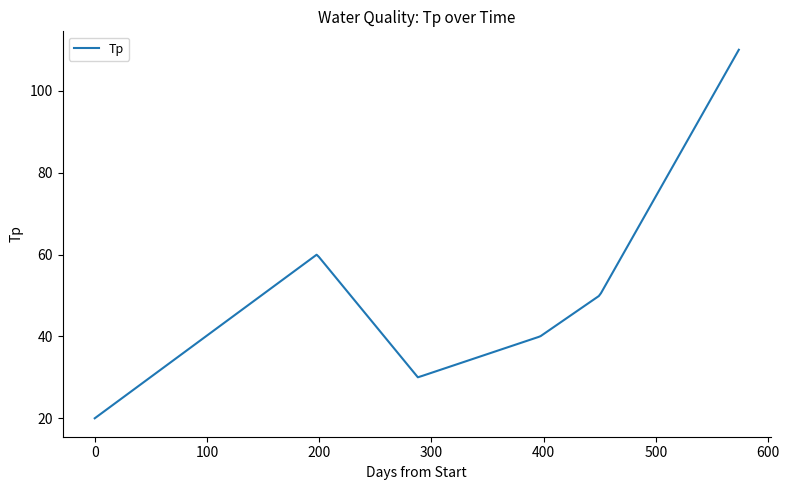

What is the smallest value displayed?

20.0